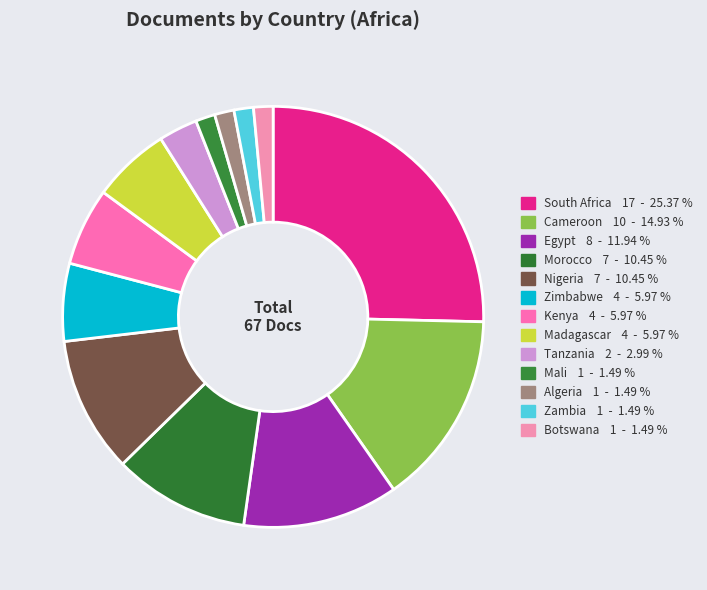

Which has a higher value, Algeria or Egypt?

Egypt